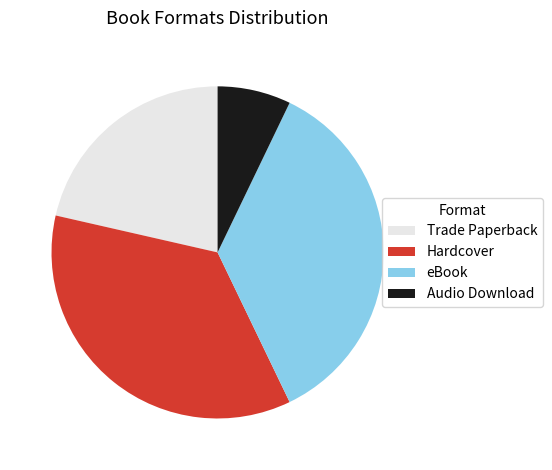

Between Hardcover and Audio Download, which is larger?

Hardcover